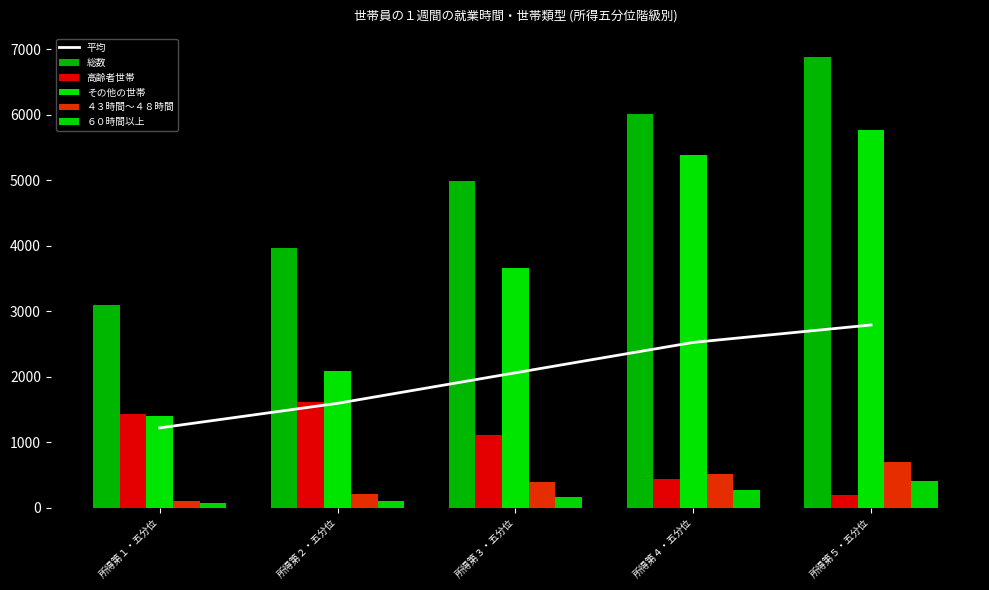

How many data points in 高齢者世帯 are less than 1106?

2